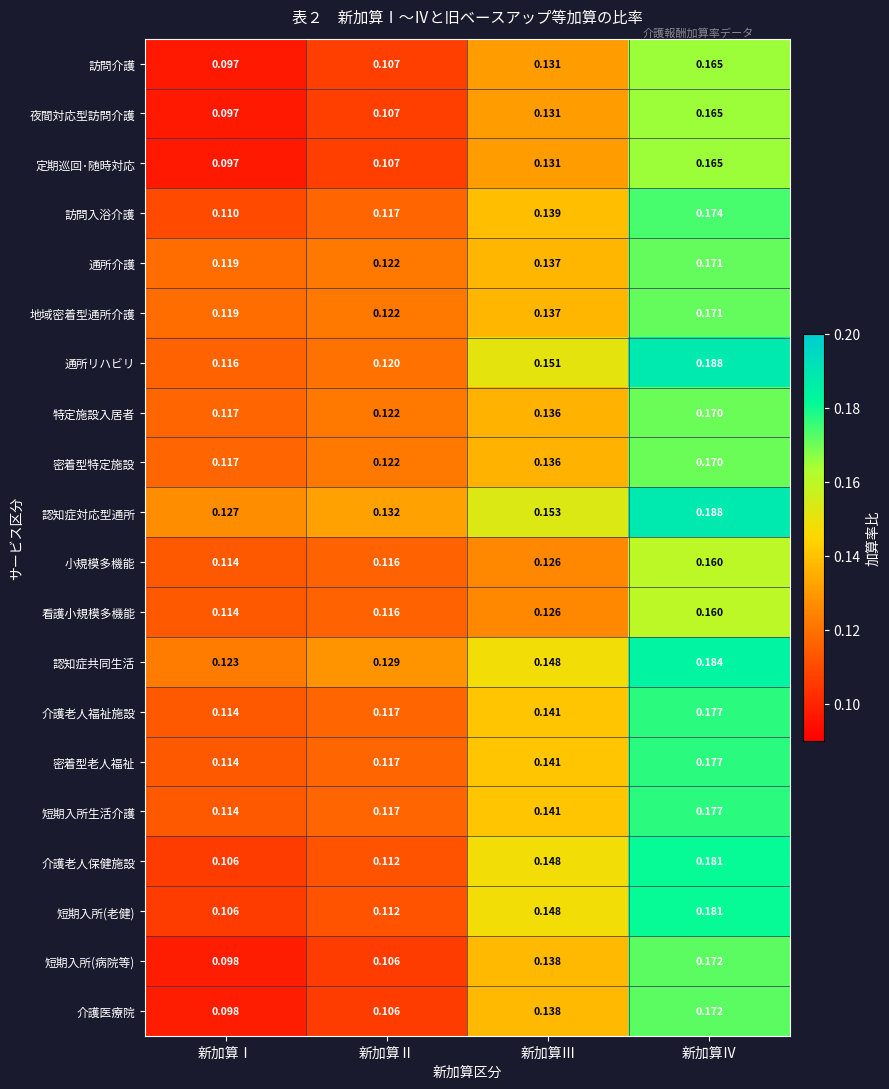

Where is 短期入所(病院等) nearest to the value 0?

新加算Ⅰ